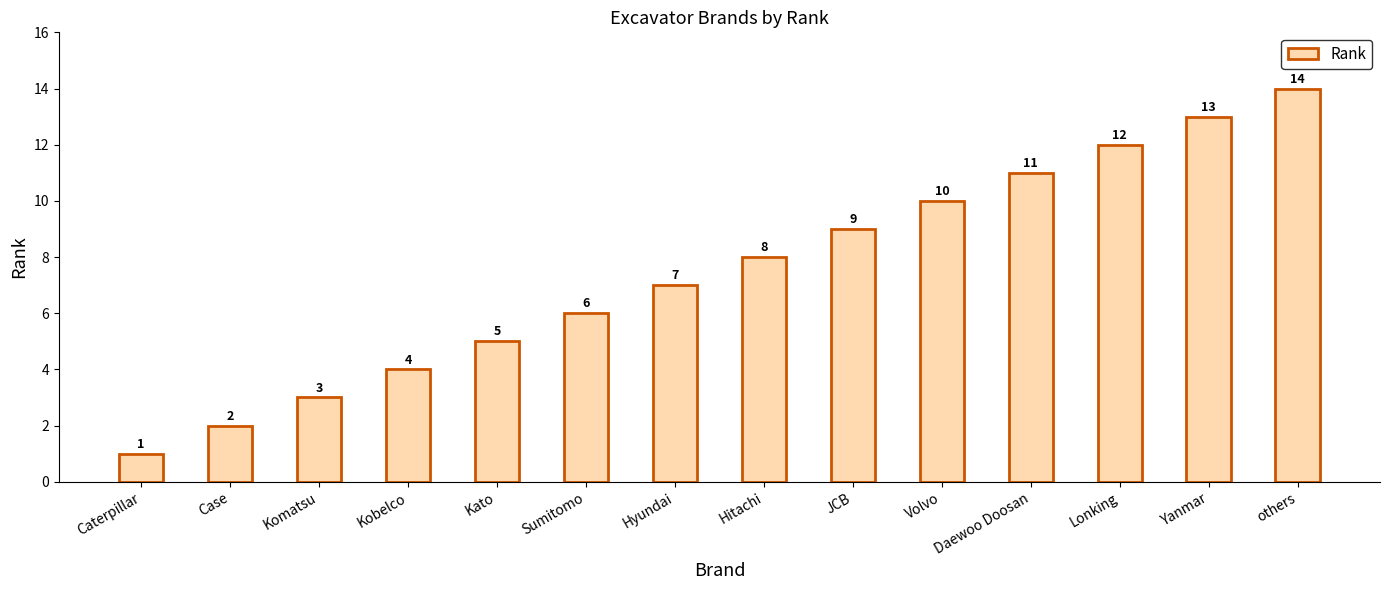

What is the difference between the maximum and minimum values?

13